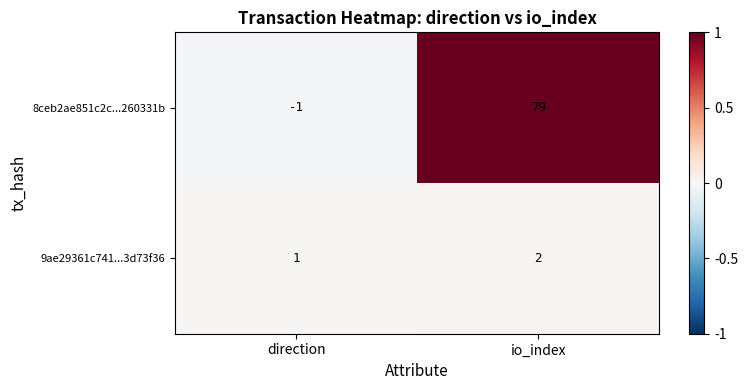

What is the sum of the 9ae29361c741...3d73f36 values at direction and io_index?

3